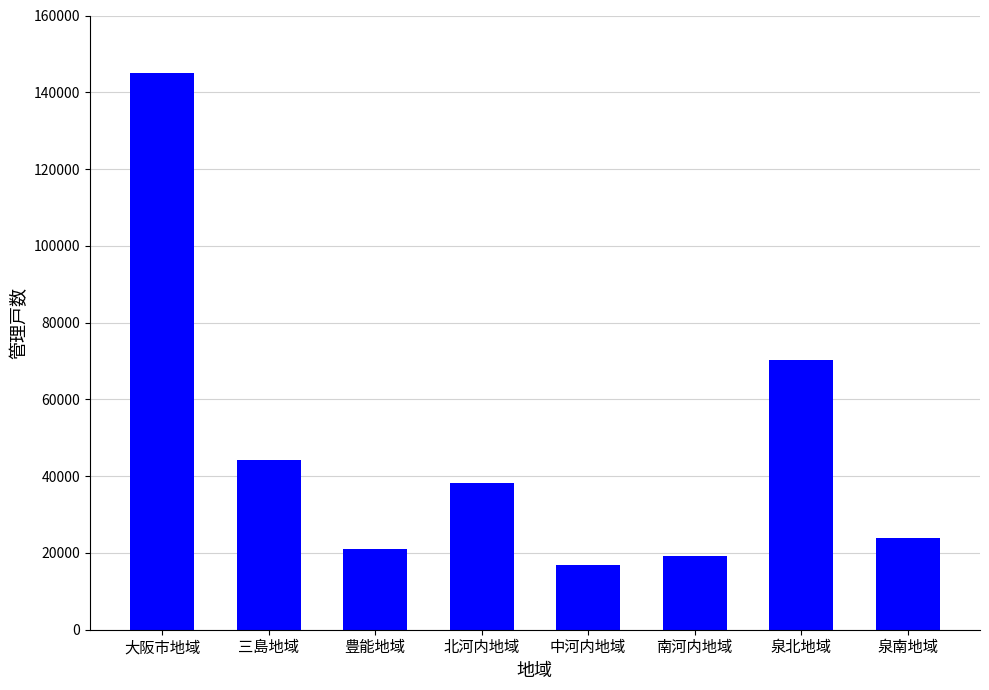

What is the change in value from 北河内地域 to 泉南地域?

-14147